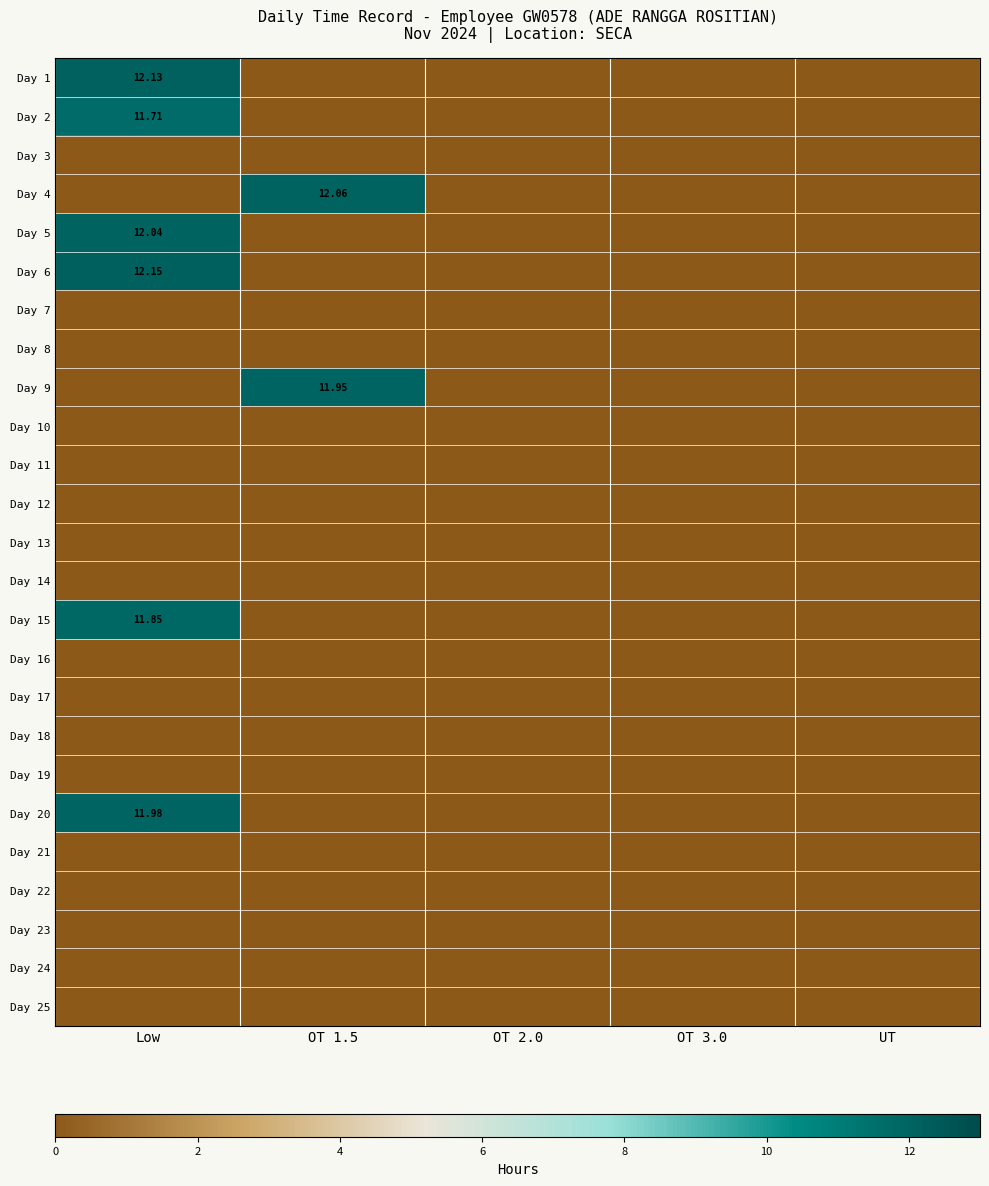

Rank the series at OT 3.0 from lowest to highest value.

Day 1, Day 2, Day 3, Day 4, Day 5, Day 6, Day 7, Day 8, Day 9, Day 10, Day 11, Day 12, Day 13, Day 14, Day 15, Day 16, Day 17, Day 18, Day 19, Day 20, Day 21, Day 22, Day 23, Day 24, Day 25